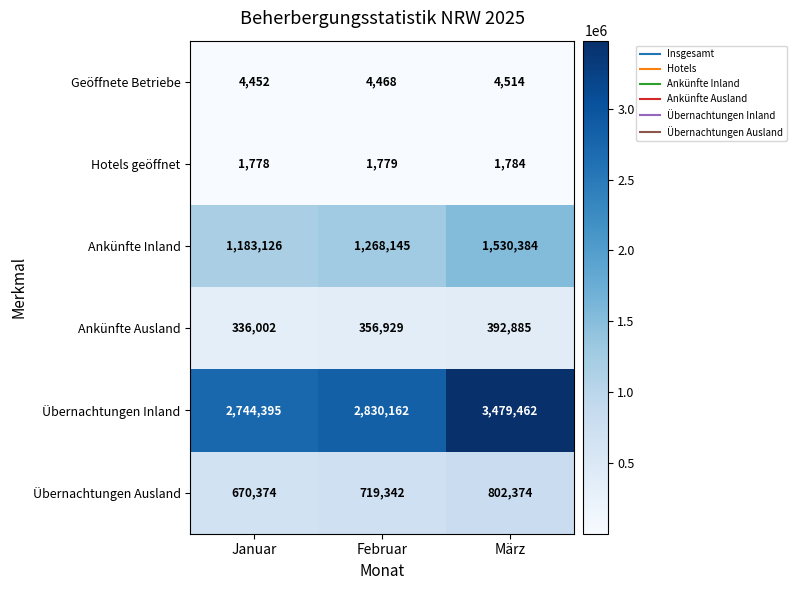

Is it true that Geöffnete Betriebe equals 4452 at Januar?

True